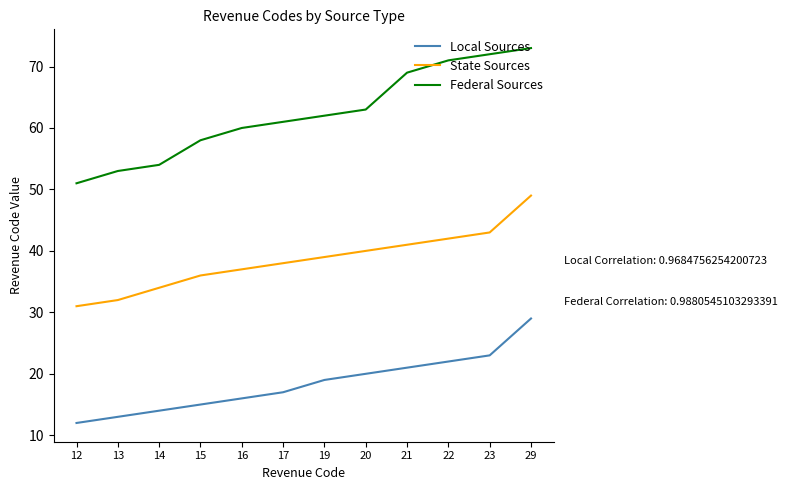

What is the total value across all series at 29?

151